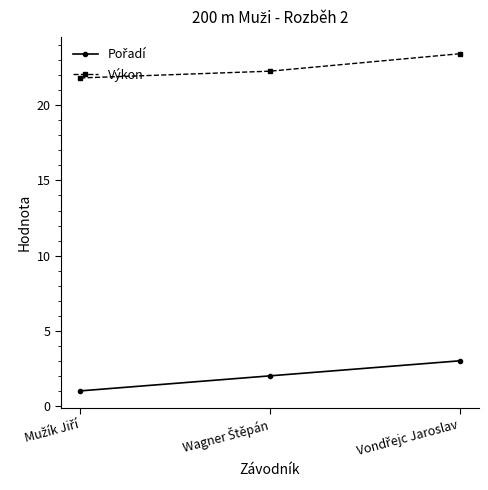

What is the value of the Výkon point at the 3rd from the left?

23.4